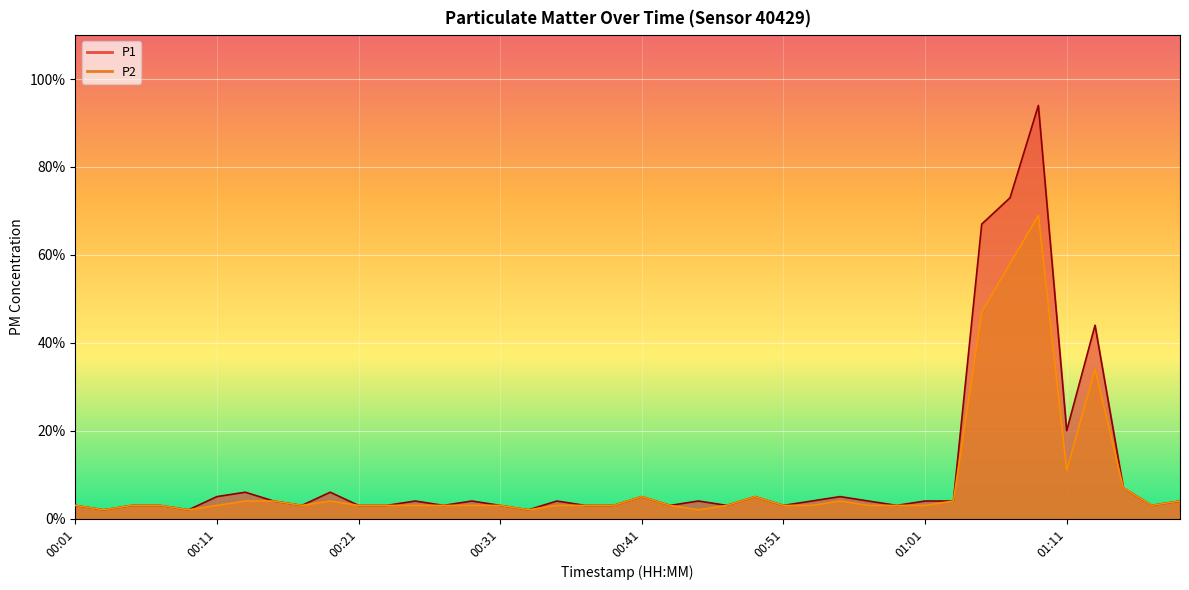

At which label is P2 closest to 35?

01:13